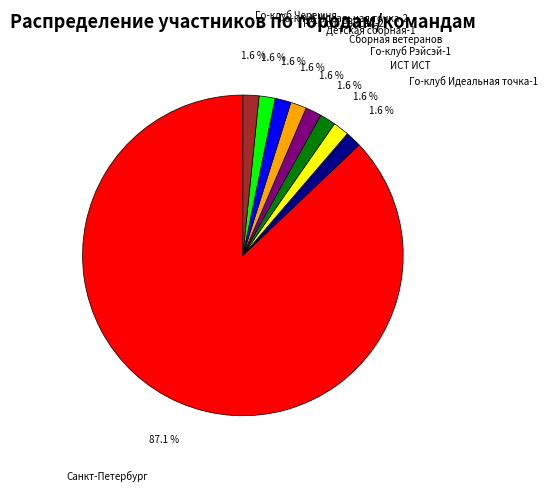

Which category has the biggest portion of the pie?

Санкт-Петербург